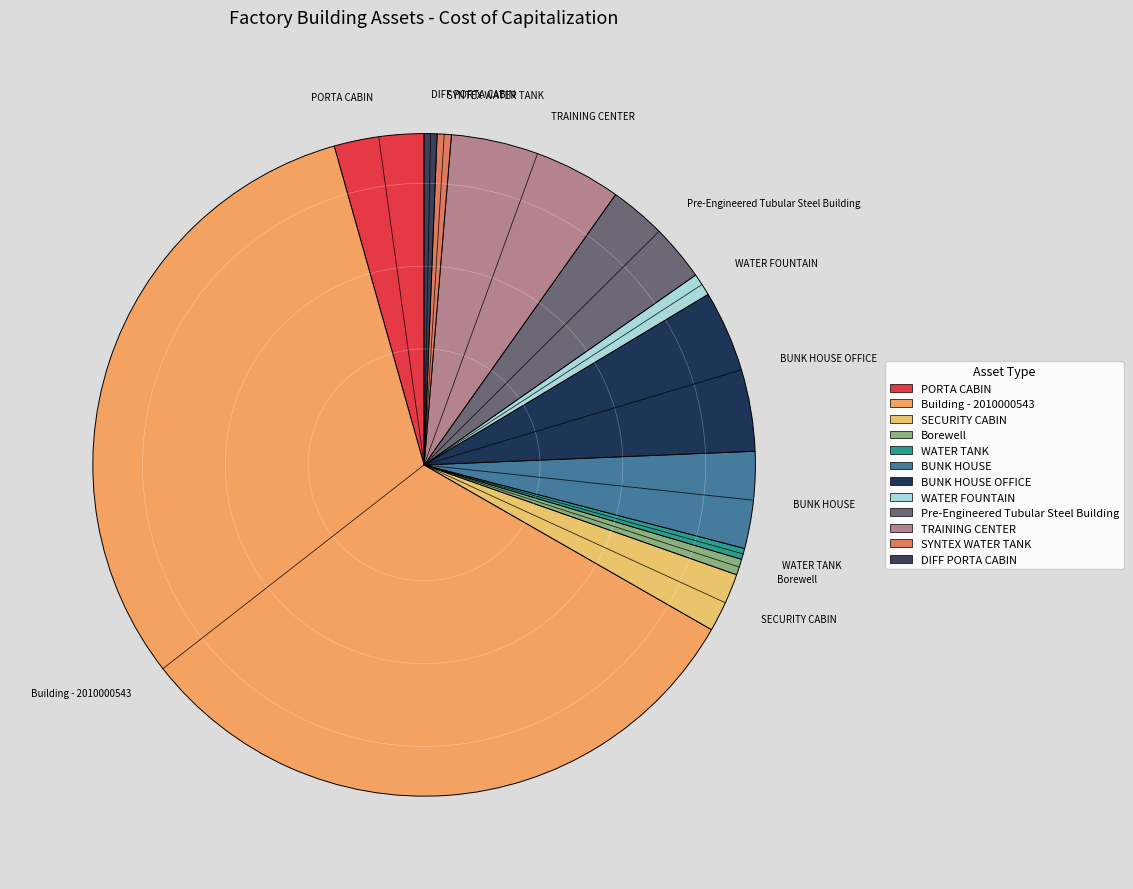

The Borewell slice represents 1% of the pie. True or false?

True